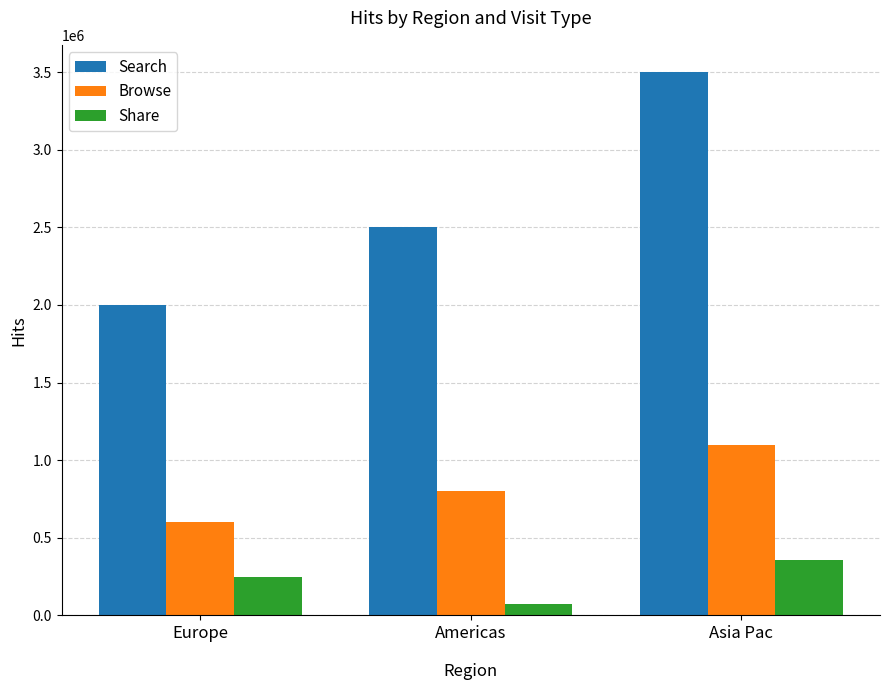

True or false: Search has a value of 2500000 at Americas.

True